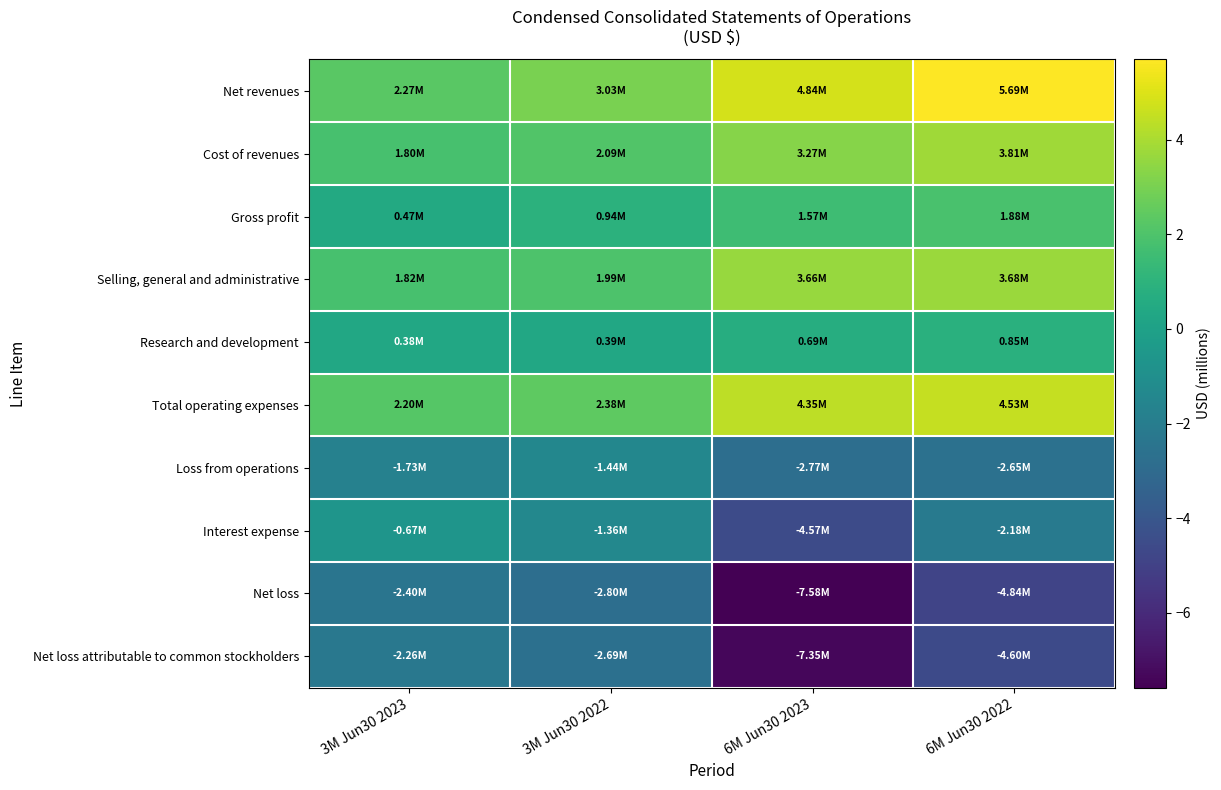

Between 3M Jun30 2022 and 3M Jun30 2023, which is larger?

3M Jun30 2022